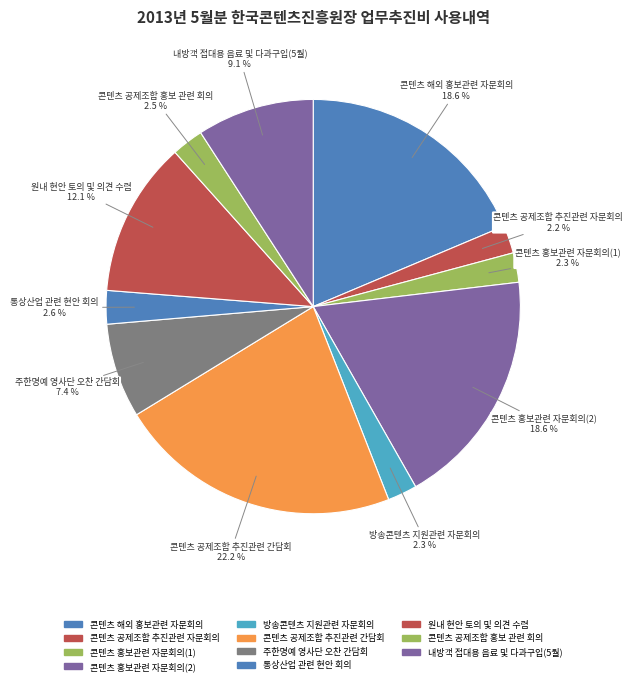

How many slices are in this pie chart?

11